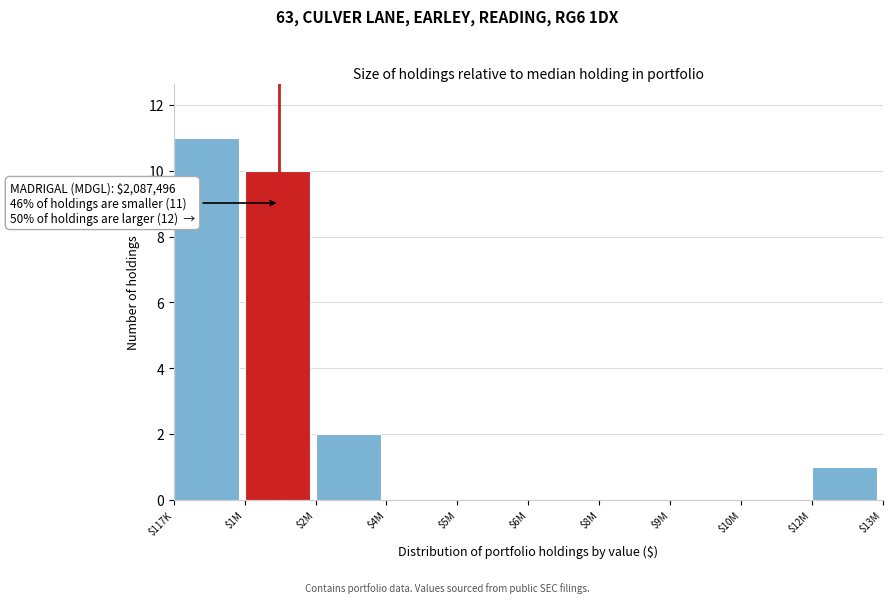

At which category does the chart reach its peak across all series?

$117K